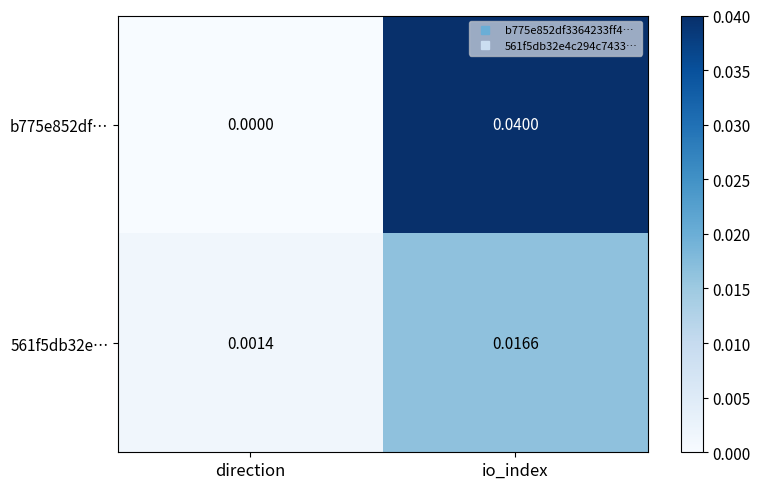

Which series has the largest total across all categories?

b775e852df…